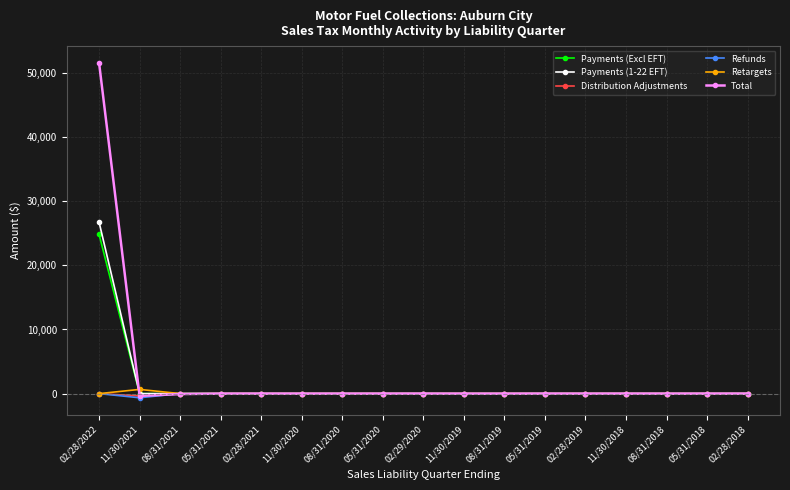

What is the maximum value shown in the chart?

51575.1